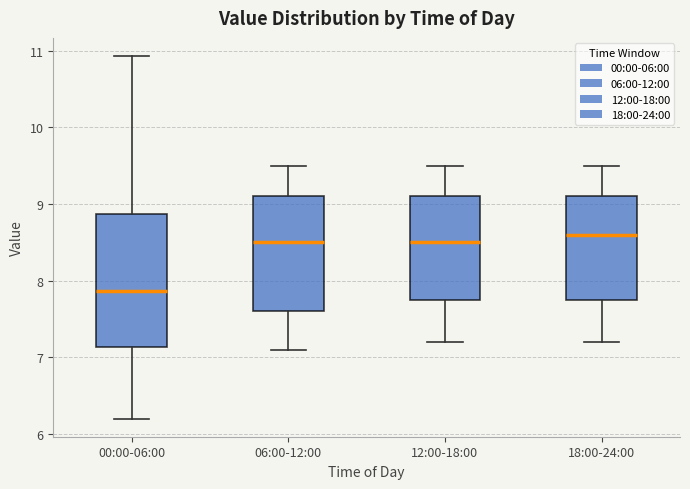

Reading left to right, transcribe this box plot: for each box, give where its median line is, the range the box spans, and where its two whiskers end, as read against the y-axis. The values are not printed on the chart, so give them approximately, as read against the axis.

00:00-06:00: median 7.9, box 7.1 to 8.9, whiskers 6.2 to 10.9
06:00-12:00: median 8.5, box 7.6 to 9.1, whiskers 7.1 to 9.5
12:00-18:00: median 8.5, box 7.8 to 9.1, whiskers 7.2 to 9.5
18:00-24:00: median 8.6, box 7.8 to 9.1, whiskers 7.2 to 9.5